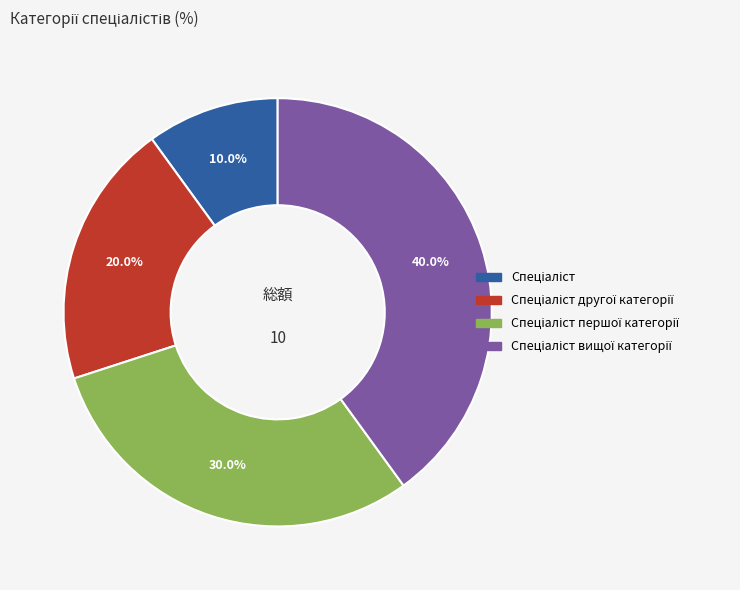

Is there a majority slice in this chart?

No